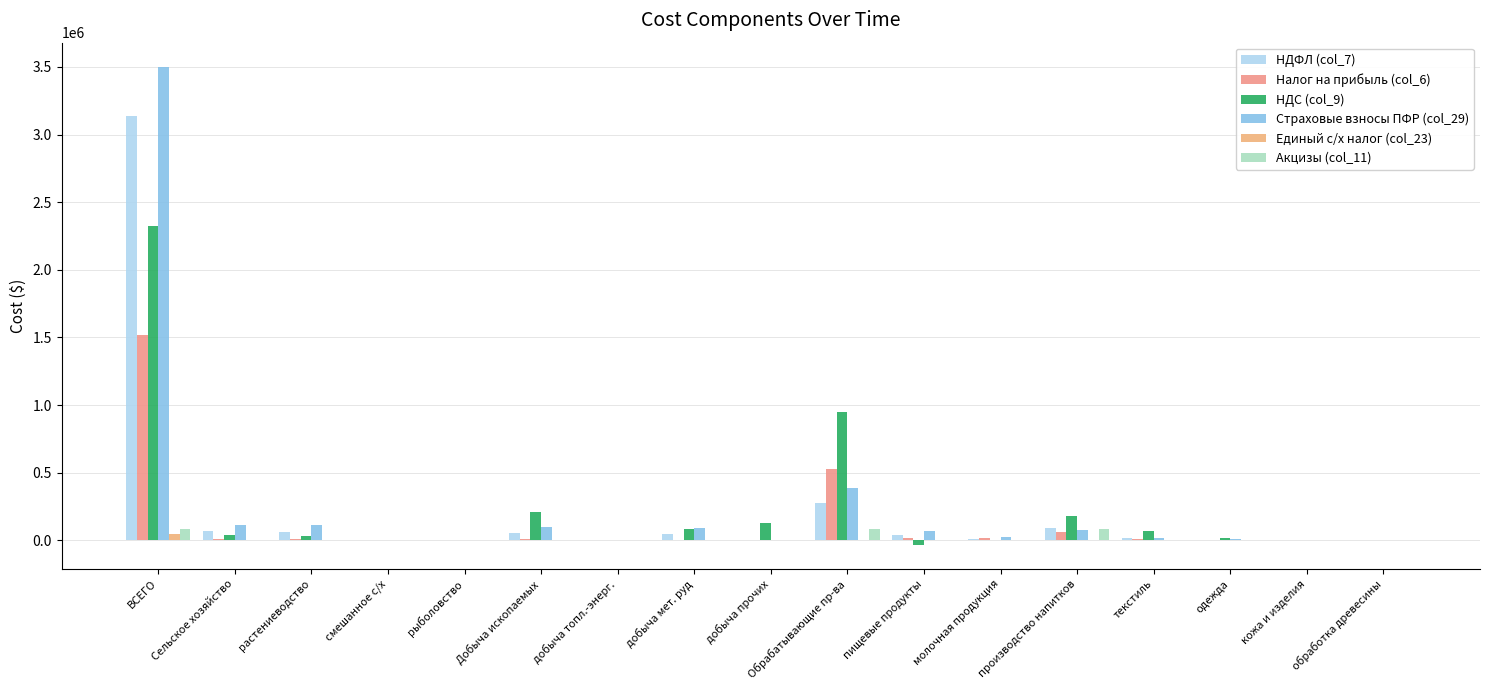

How many data points does each series have?

17